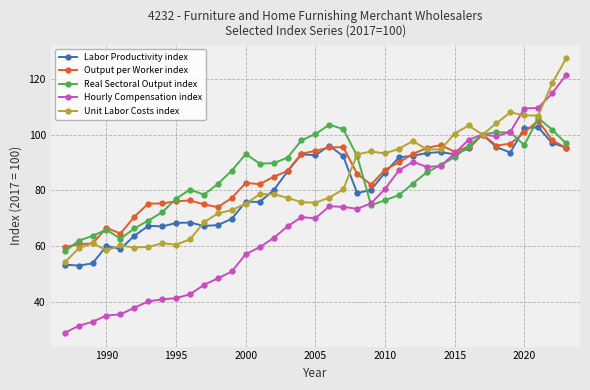

What is the average value of the Labor Productivity index series?

81.1